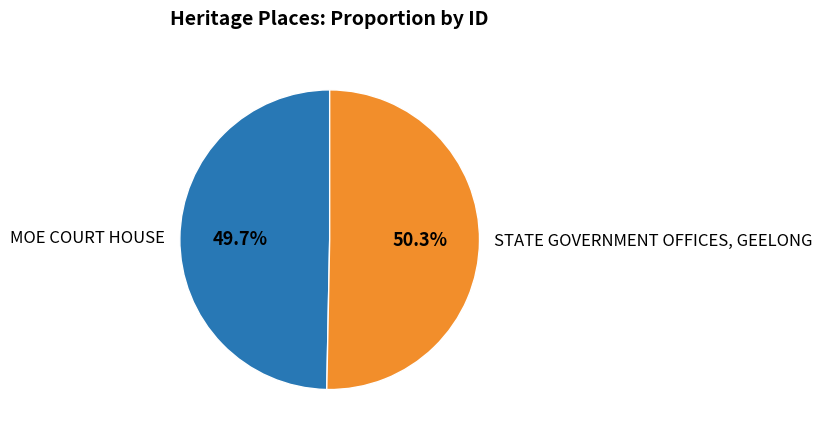

Rank the categories by value from highest to lowest.

STATE GOVERNMENT OFFICES, GEELONG, MOE COURT HOUSE